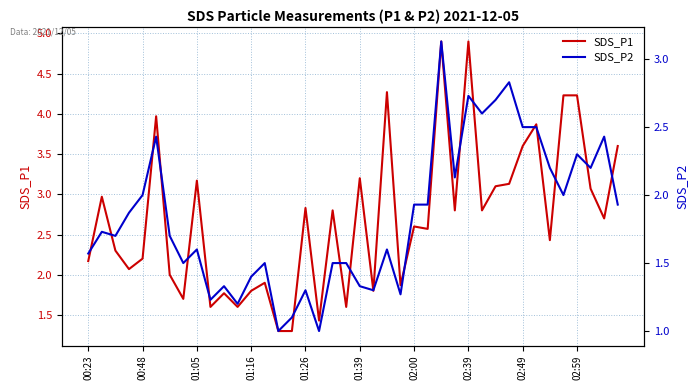

What value does the SDS_P1 series have at 17?

1.4